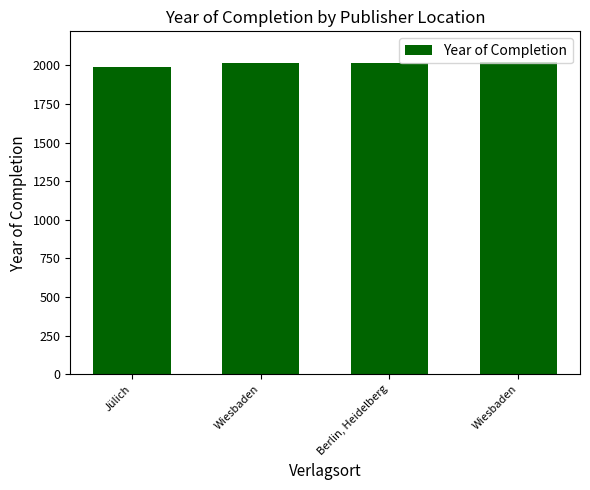

Reading right to left, what are all the values shown in this chart?

2021	2019	2014	1989